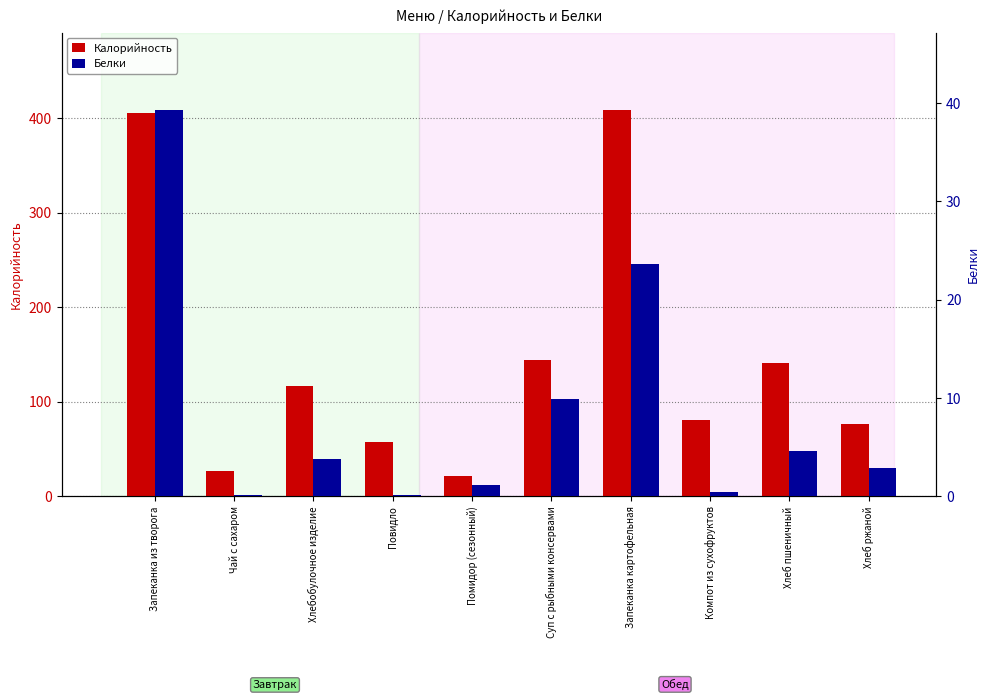

List the labels in order of Белки value, largest first.

Запеканка из творога, Запеканка картофельная, Суп с рыбными консервами, Хлеб пшеничный, Хлебобулочное изделие, Хлеб ржаной, Помидор (сезонный), Компот из сухофруктов, Чай с сахаром, Повидло